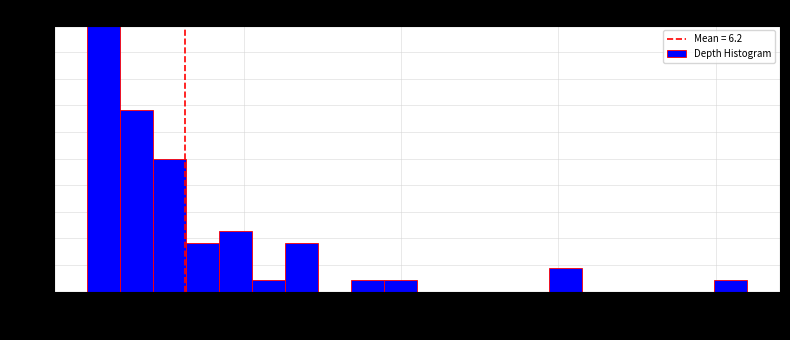

Around what value on the x-axis is the tallest bar? Give the approximate position of its centre, as read against the axis.

1